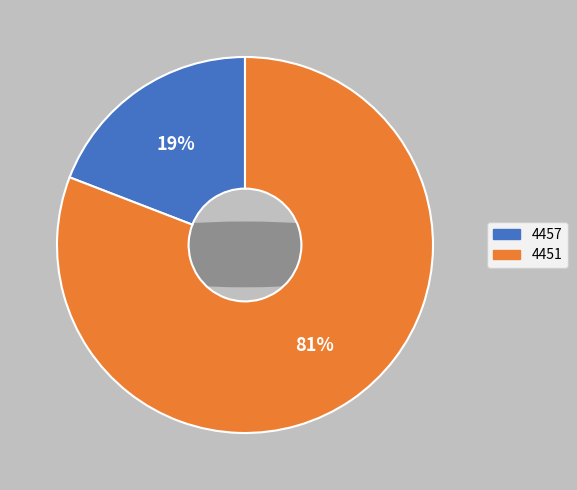

To the nearest percent, what is the combined percentage of 4457 and 4451?

100%